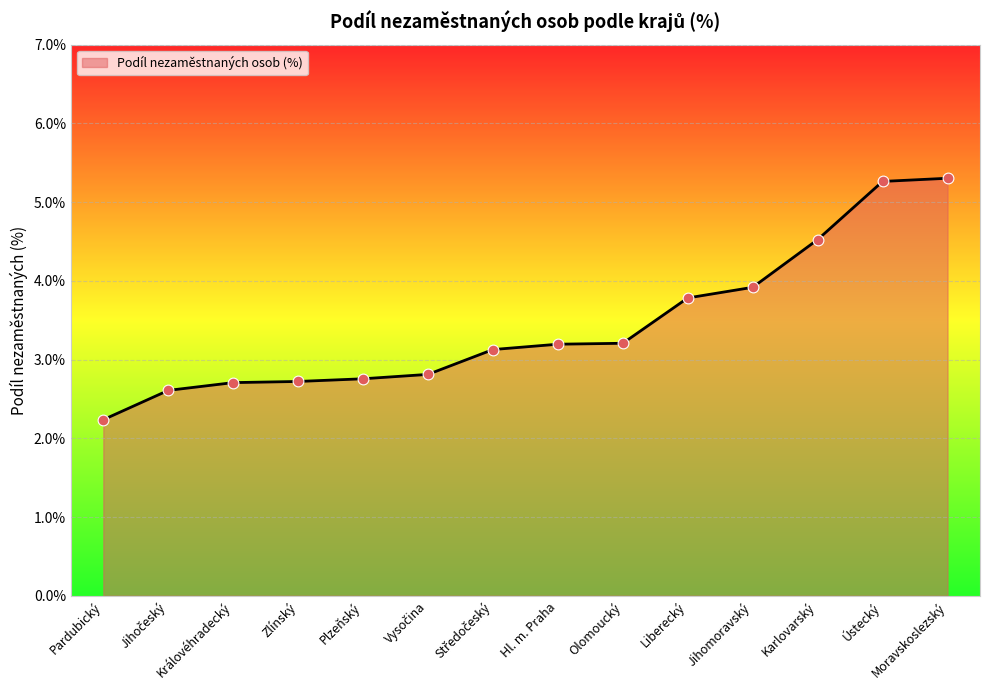

Which has a higher value, Královéhradecký or Moravskoslezský?

Moravskoslezský